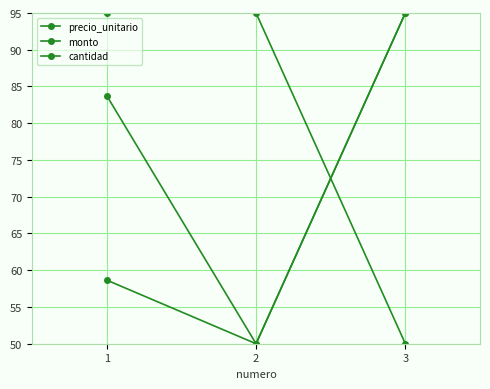

List the labels in order of cantidad value, largest first.

1, 2, 3